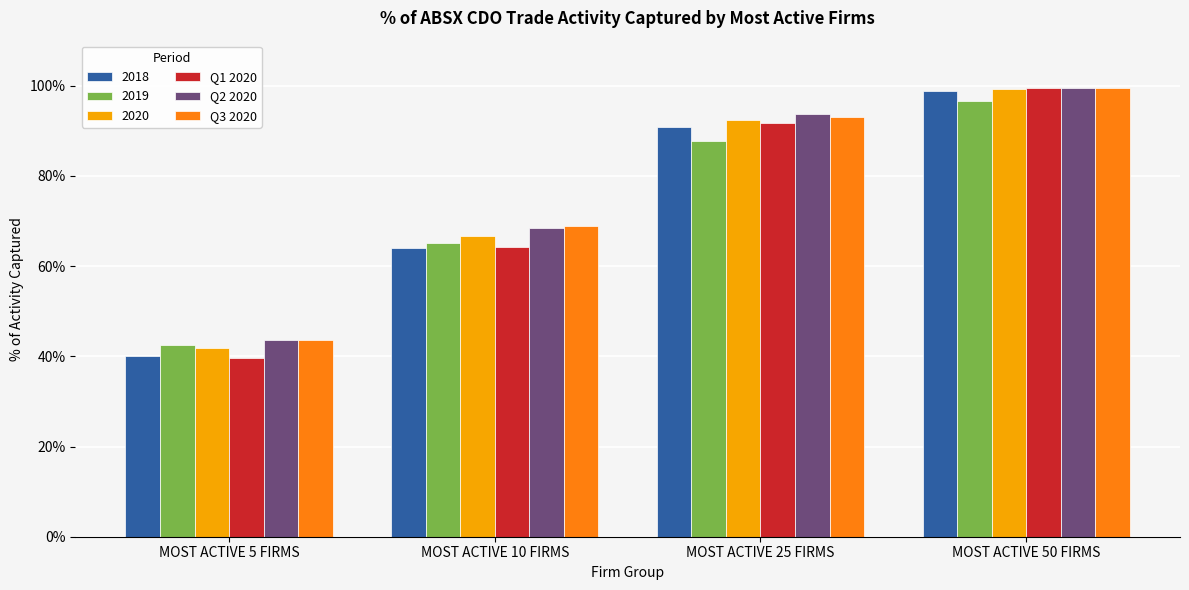

List the labels in order of Q3 2020 value, largest first.

MOST ACTIVE 50 FIRMS, MOST ACTIVE 25 FIRMS, MOST ACTIVE 10 FIRMS, MOST ACTIVE 5 FIRMS